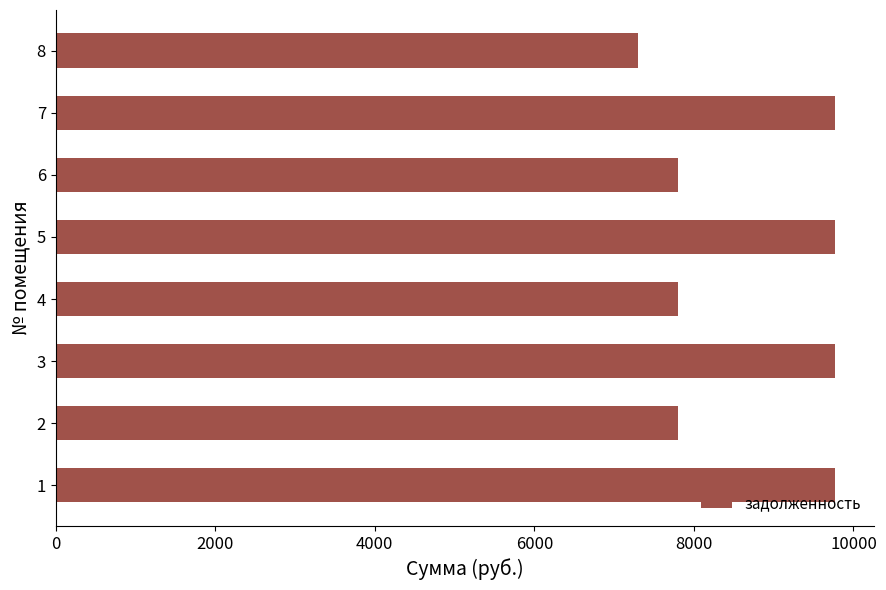

How many data points are less than 9772?

4